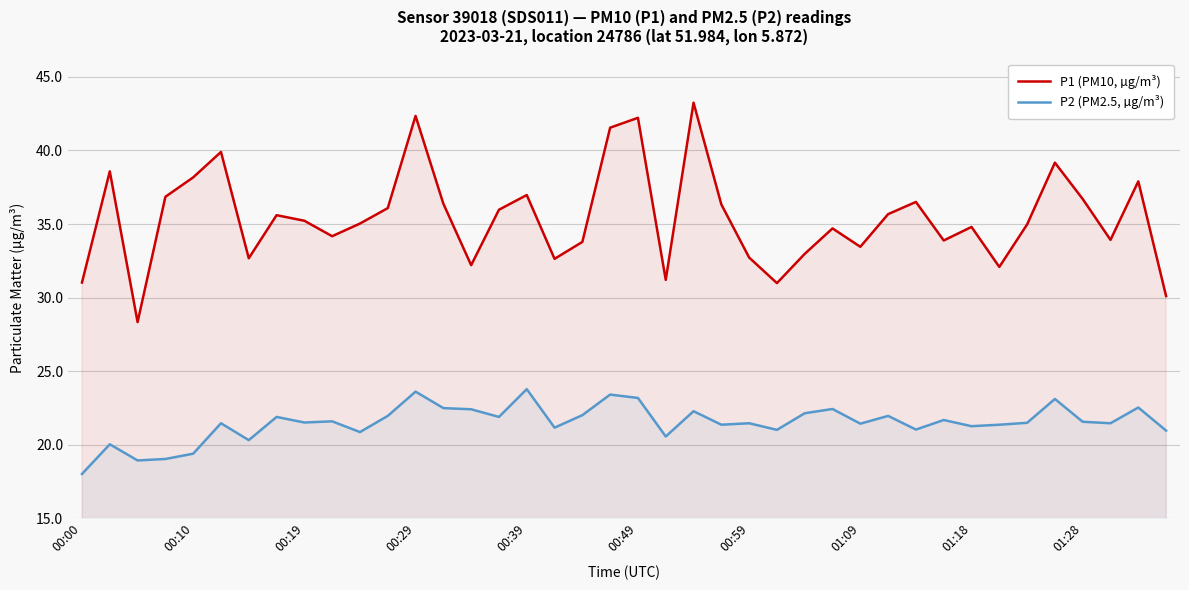

What is the lowest value of the P1 (PM10, µg/m³) series?

28.3